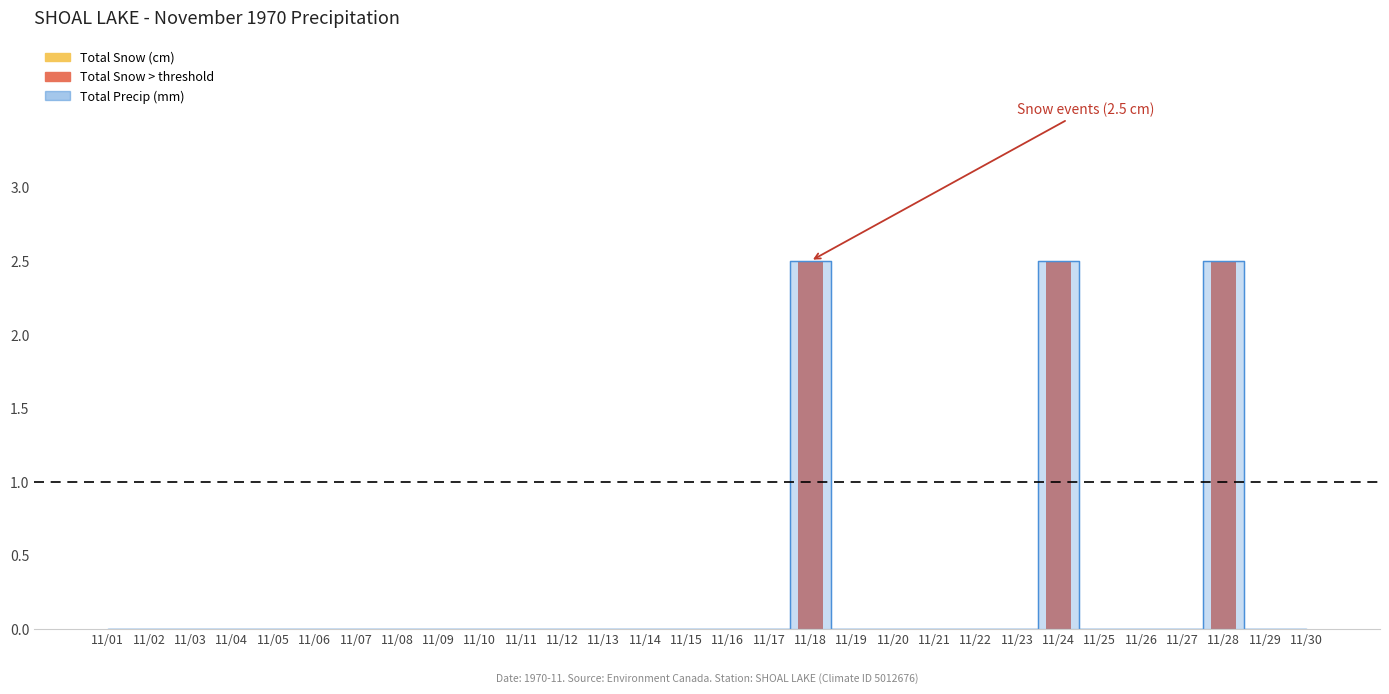

The chart shows a value of 2.5 at 11/24. True or false?

True